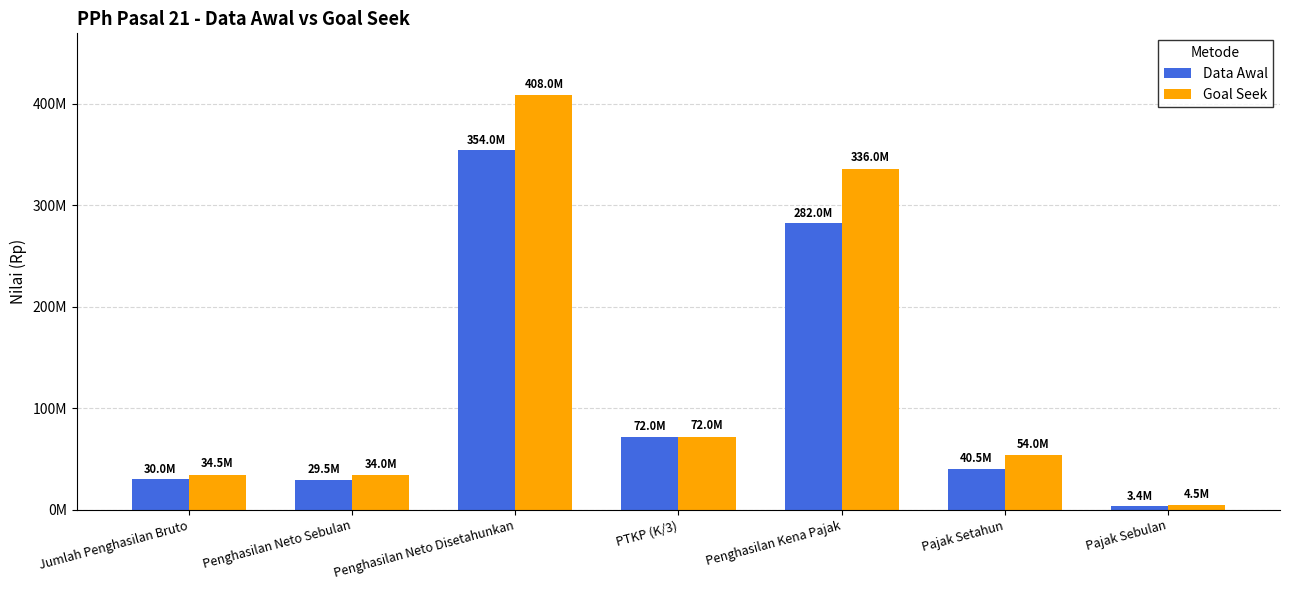

Are the bars grouped side by side (vs. stacked)?

Yes